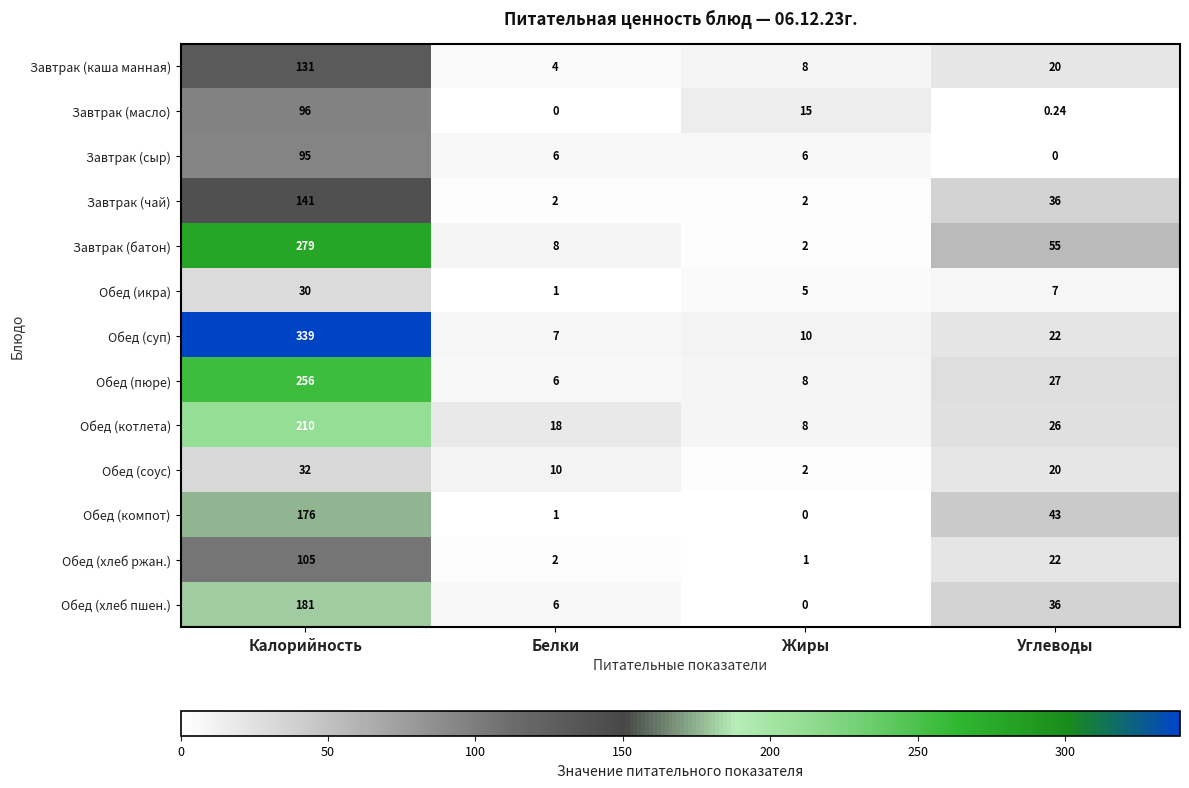

Count the number of data series in this chart.

13